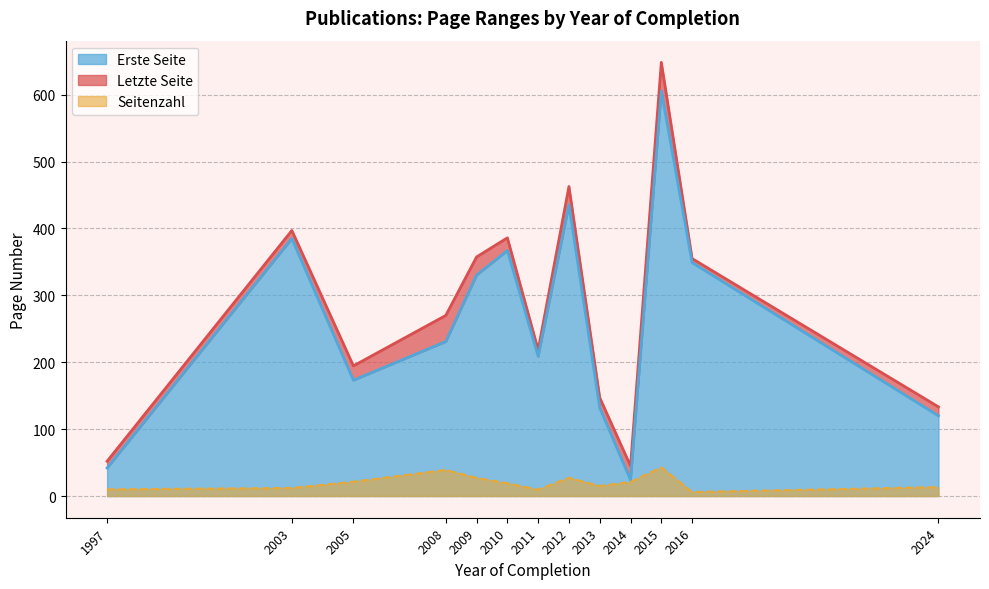

List the labels in order of Erste Seite value, largest first.

2015, 2012, 2003, 2010, 2016, 2009, 2008, 2011, 2005, 2013, 2024, 1997, 2014